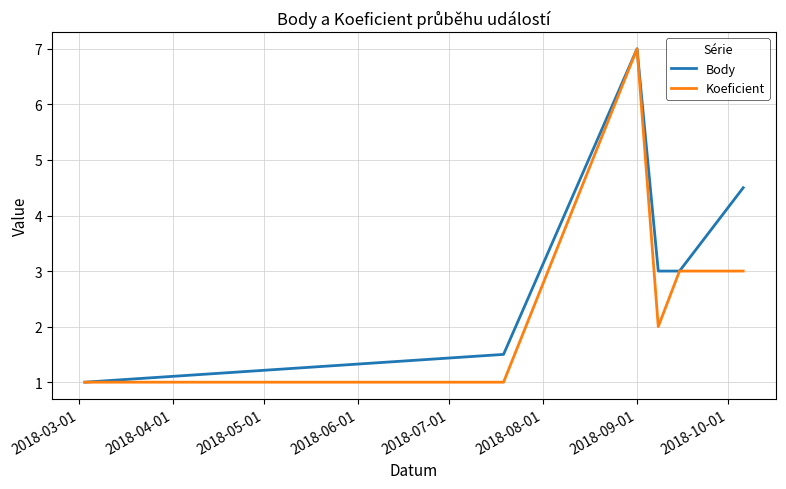

Which series has the largest total across all categories?

Body